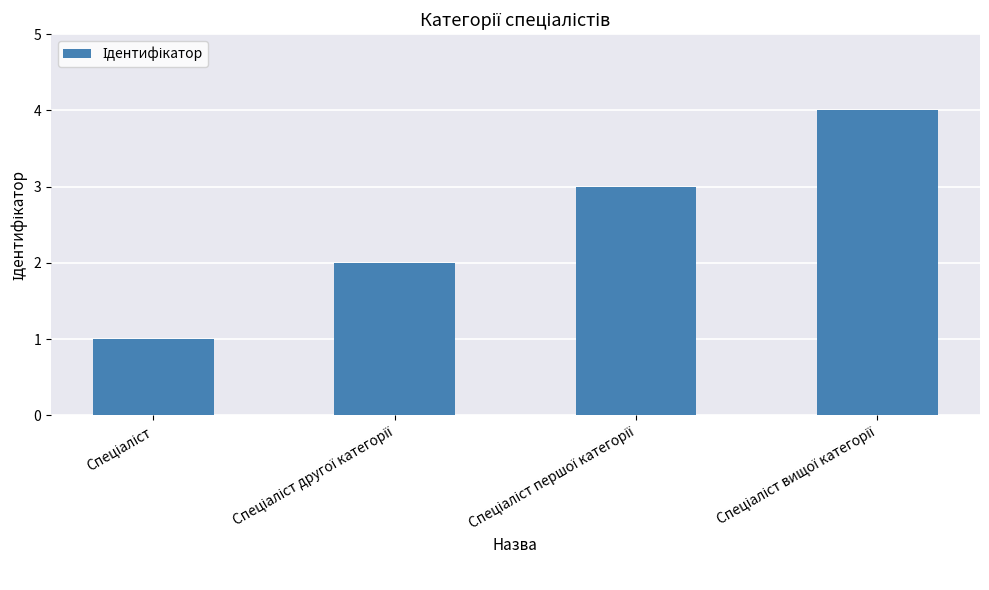

Count the values in the range 2 to 4.

3